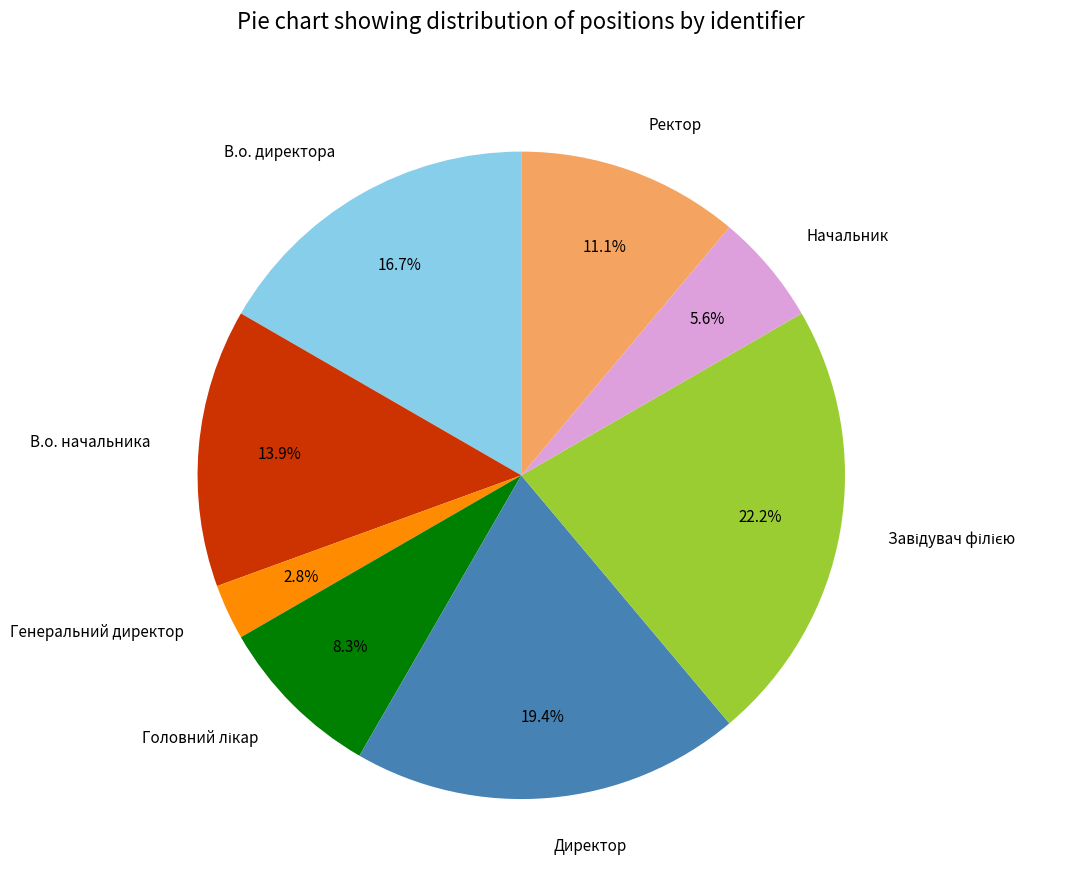

To the nearest percent, what is the difference between the largest and smallest slice percentages?

19%